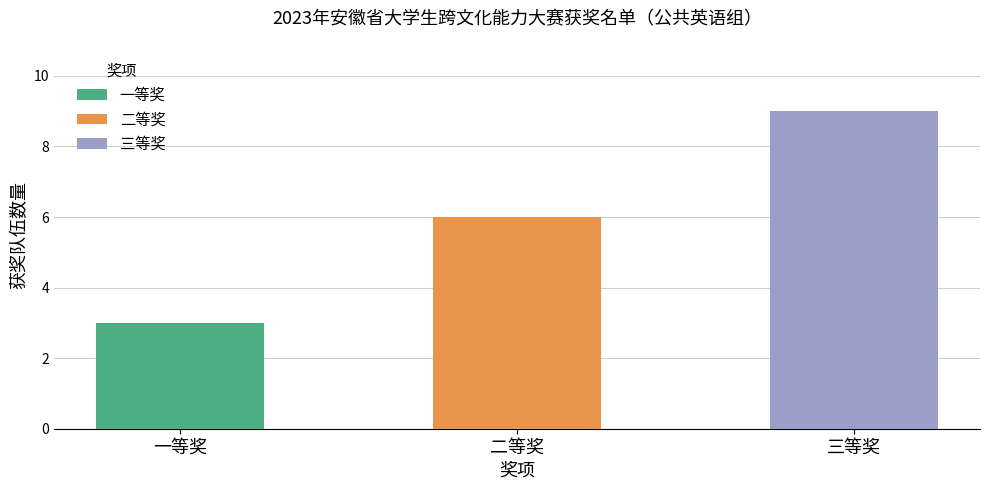

What is the change in value from 一等奖 to 三等奖?

+6